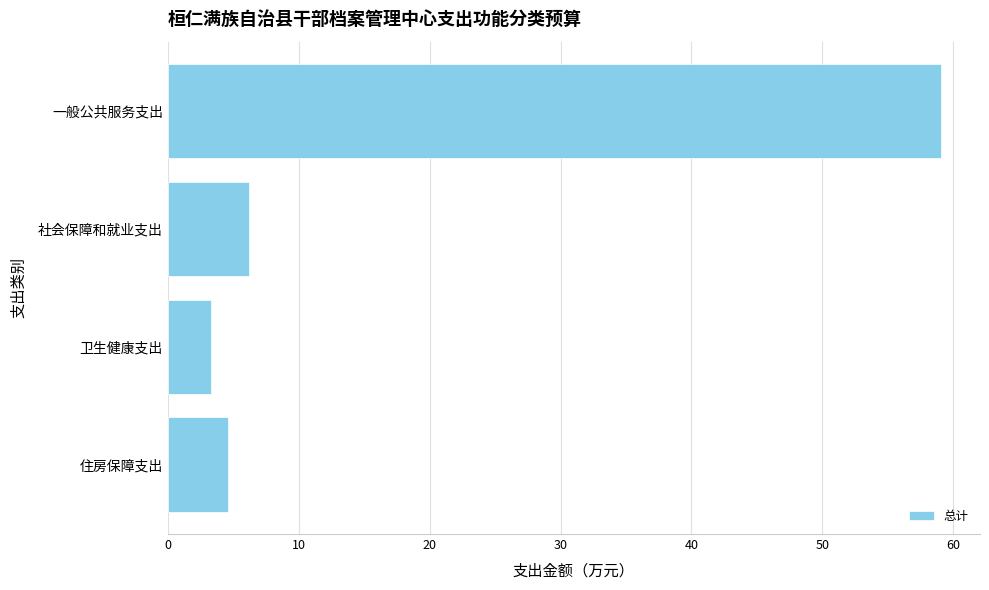

Between 一般公共服务支出 and 社会保障和就业支出, which is larger?

一般公共服务支出